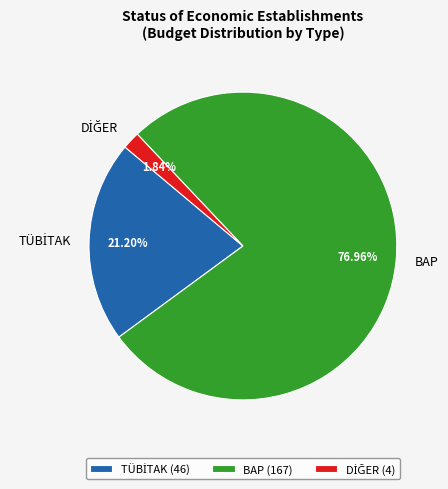

True or false: BAP accounts for 77% of the total.

True